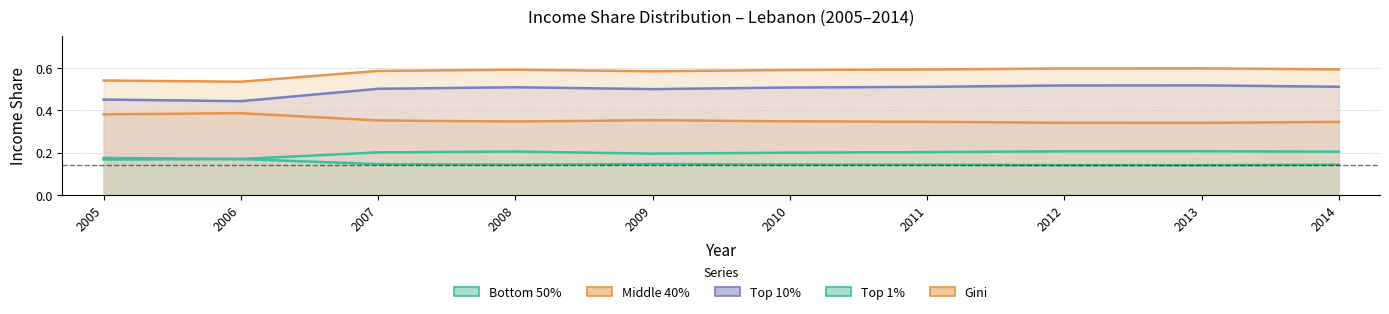

At which category does Bottom 50% reach its first local valley?

2008